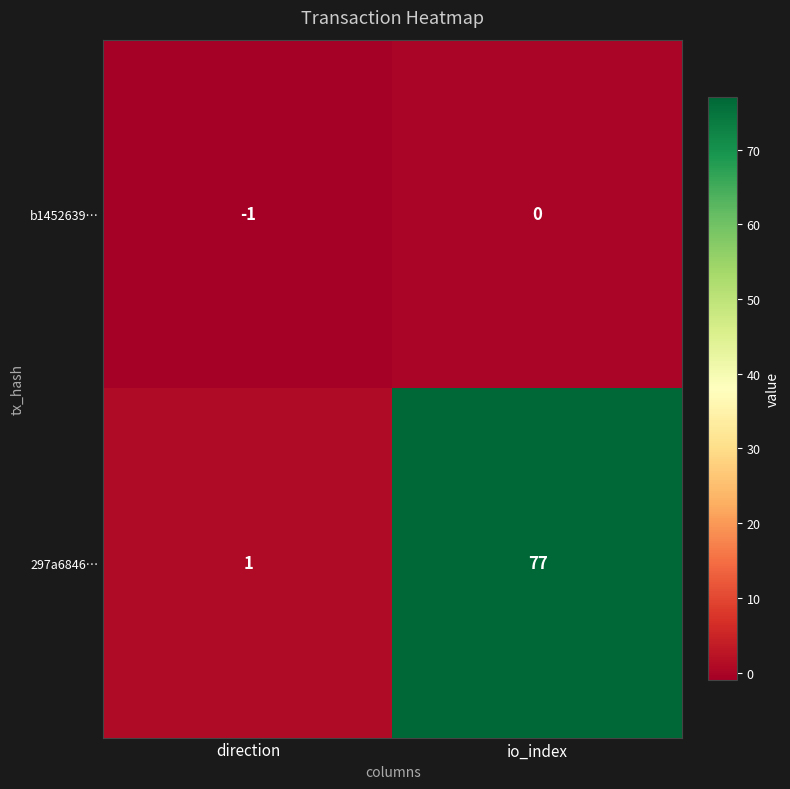

At which category does the chart reach its peak across all series?

io_index